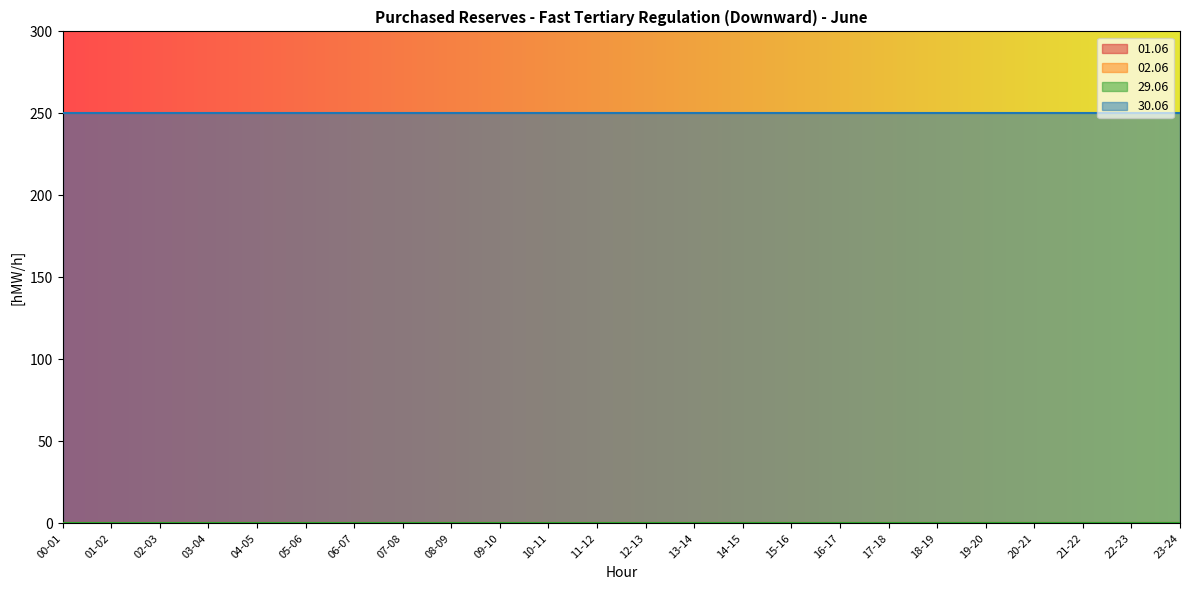

What is the sum of all 30.06 values?

6000